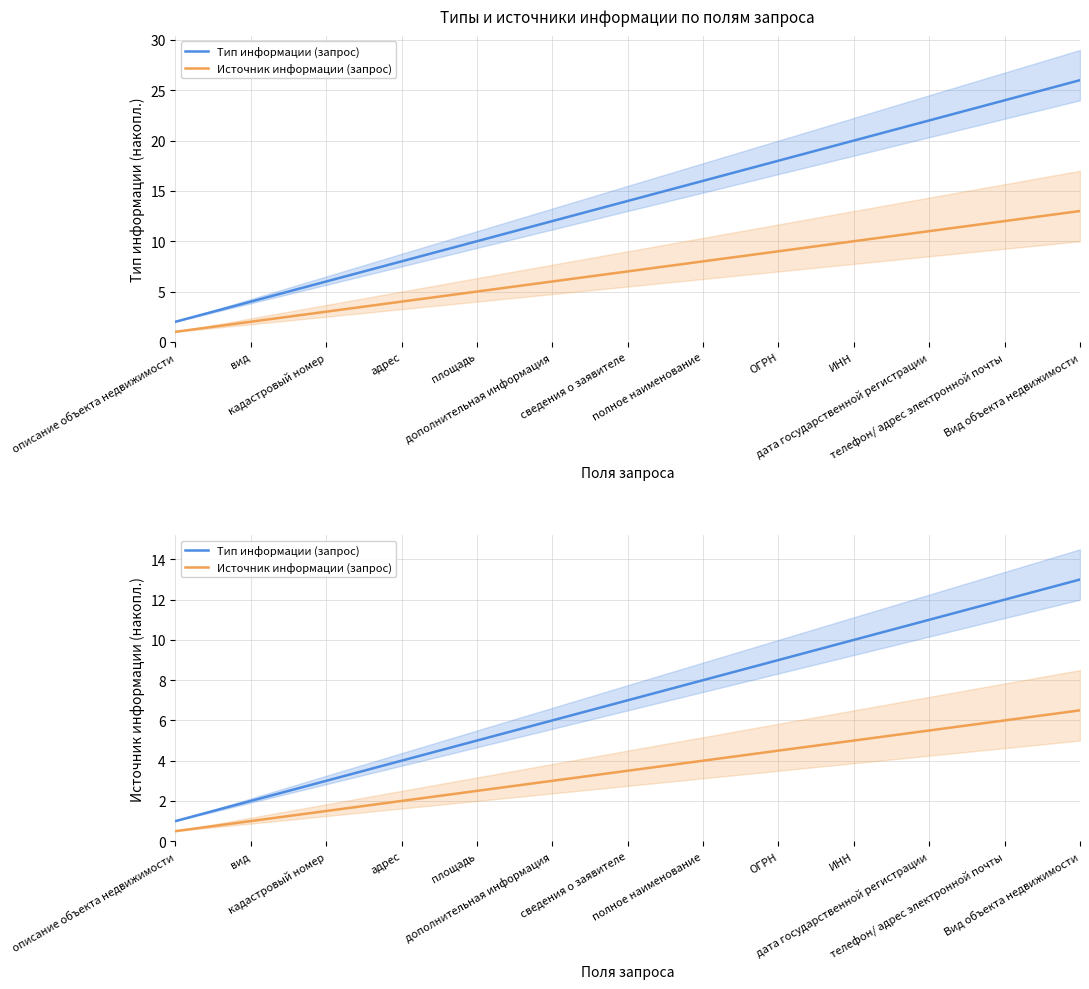

Which label corresponds to the smallest value in the chart?

описание объекта недвижимости